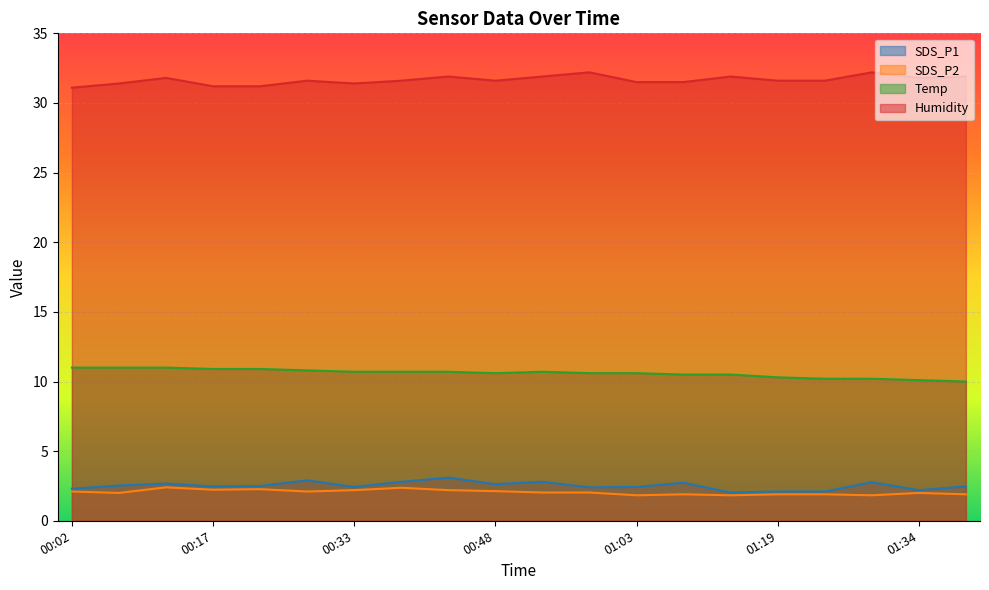

The value of Temp at 01:08 is 10.5. True or false?

True